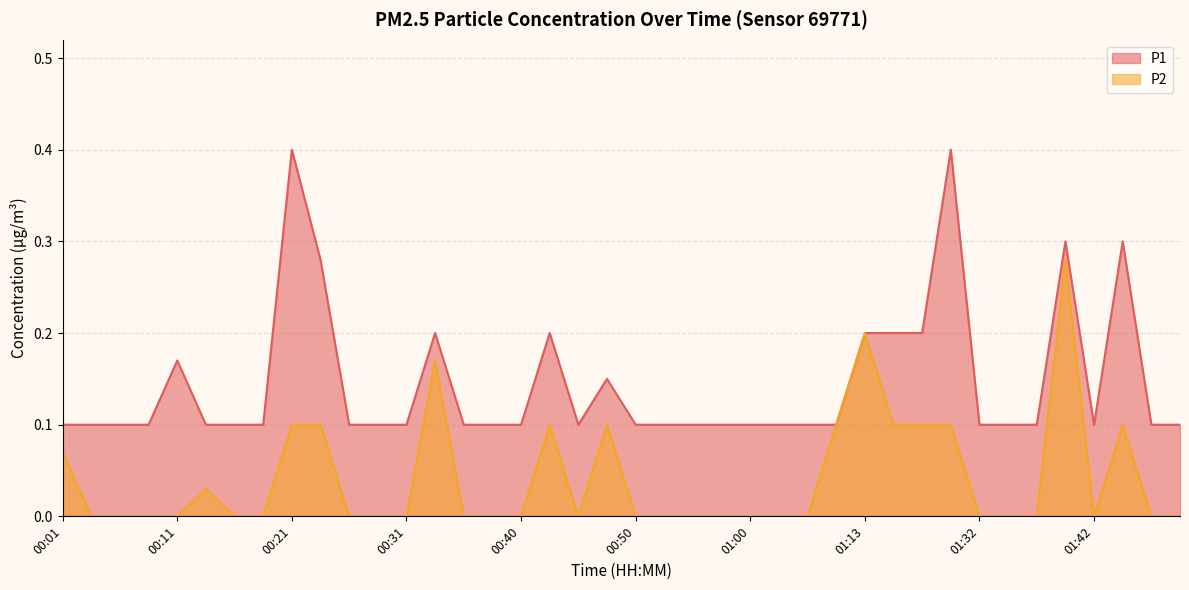

How many positive values does the P2 series have?

14